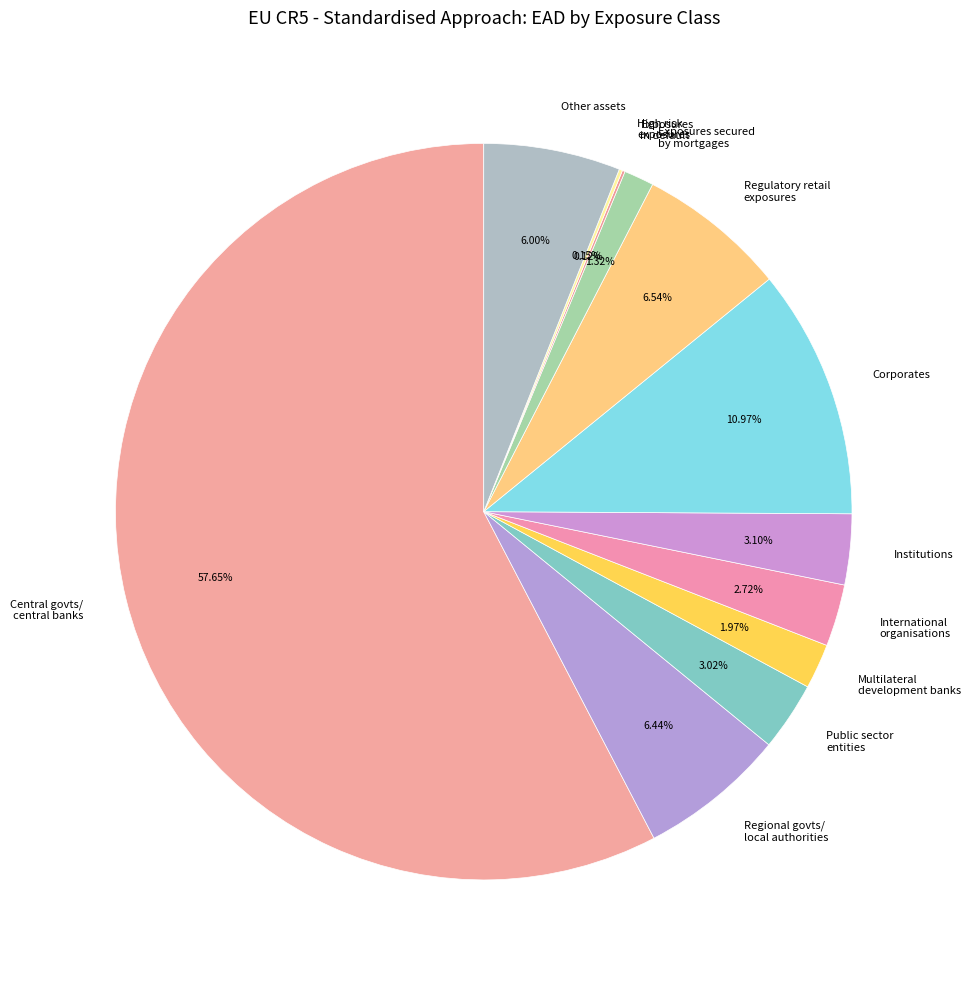

Is there a majority slice in this chart?

Yes